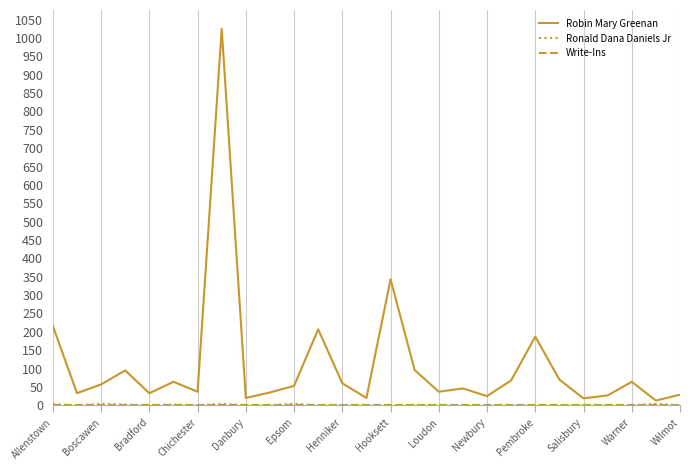

Which series has the widest spread of values?

Robin Mary Greenan